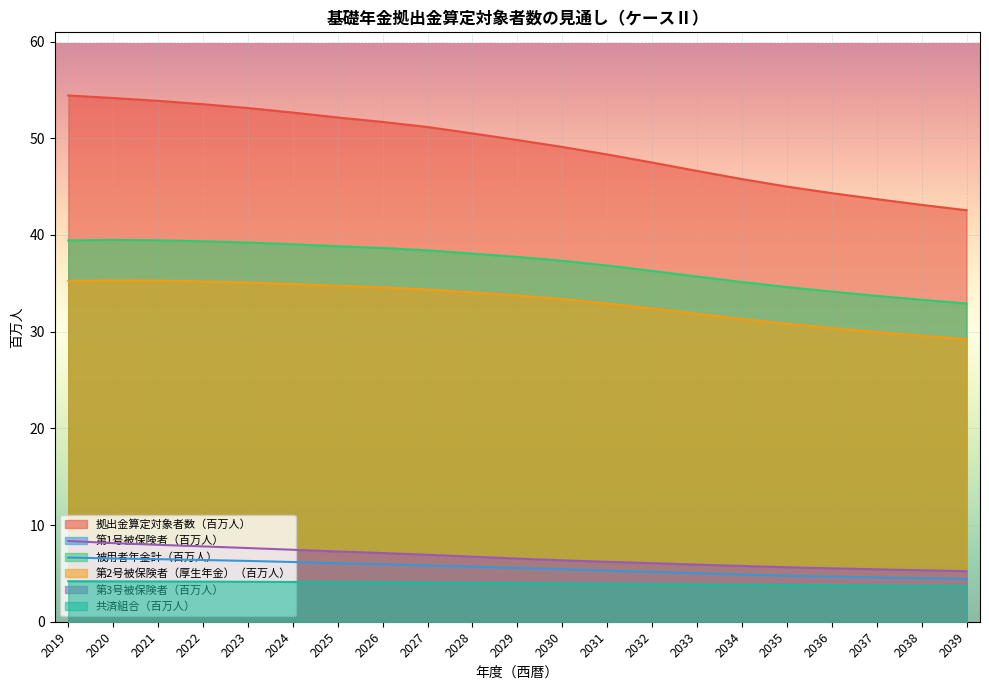

Reading left to right, what are all the values shown in this chart?

拠出金算定対象者数（百万人）: 54.4	54.2	53.9	53.5	53.1	52.7	52.1	51.7	51.2	50.5	49.8	49.1	48.3	47.5	46.6	45.8	45.0	44.3	43.7	43.1	42.6
第1号被保険者（百万人）: 6.6	6.5	6.5	6.4	6.3	6.2	6.1	5.9	5.8	5.7	5.6	5.4	5.3	5.2	5.0	4.9	4.8	4.7	4.6	4.5	4.4
被用者年金計（百万人）: 39.4	39.5	39.4	39.3	39.2	39.0	38.8	38.6	38.4	38.1	37.7	37.3	36.8	36.3	35.7	35.1	34.6	34.1	33.7	33.3	32.9
第2号被保険者（厚生年金）（百万人）: 35.2	35.3	35.3	35.2	35.1	34.9	34.7	34.6	34.4	34.1	33.7	33.4	32.9	32.4	31.8	31.3	30.8	30.4	30.0	29.6	29.2
第3号被保険者（百万人）: 8.3	8.1	8.0	7.8	7.6	7.4	7.3	7.1	6.9	6.7	6.5	6.3	6.2	6.1	5.9	5.8	5.6	5.5	5.4	5.3	5.2
共済組合（百万人）: 4.2	4.2	4.2	4.2	4.1	4.1	4.1	4.1	4.0	4.0	4.0	4.0	3.9	3.9	3.9	3.8	3.8	3.8	3.7	3.7	3.7